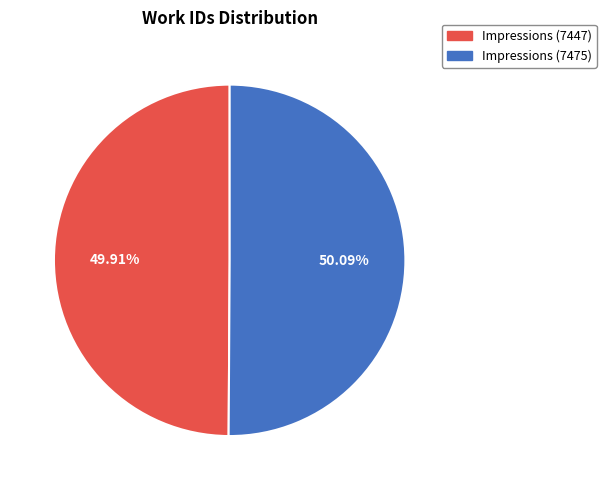

To the nearest percent, what percentage of the pie is Impressions (7447)?

50%